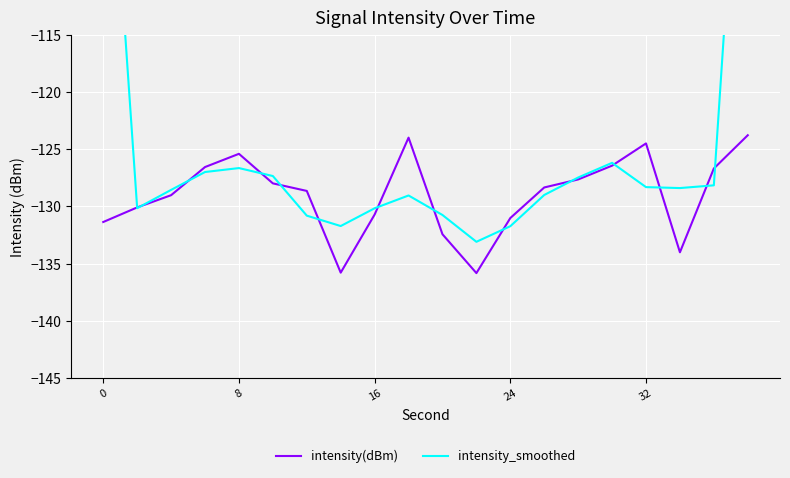

What is the sum of all intensity(dBm) values?

-2580.2